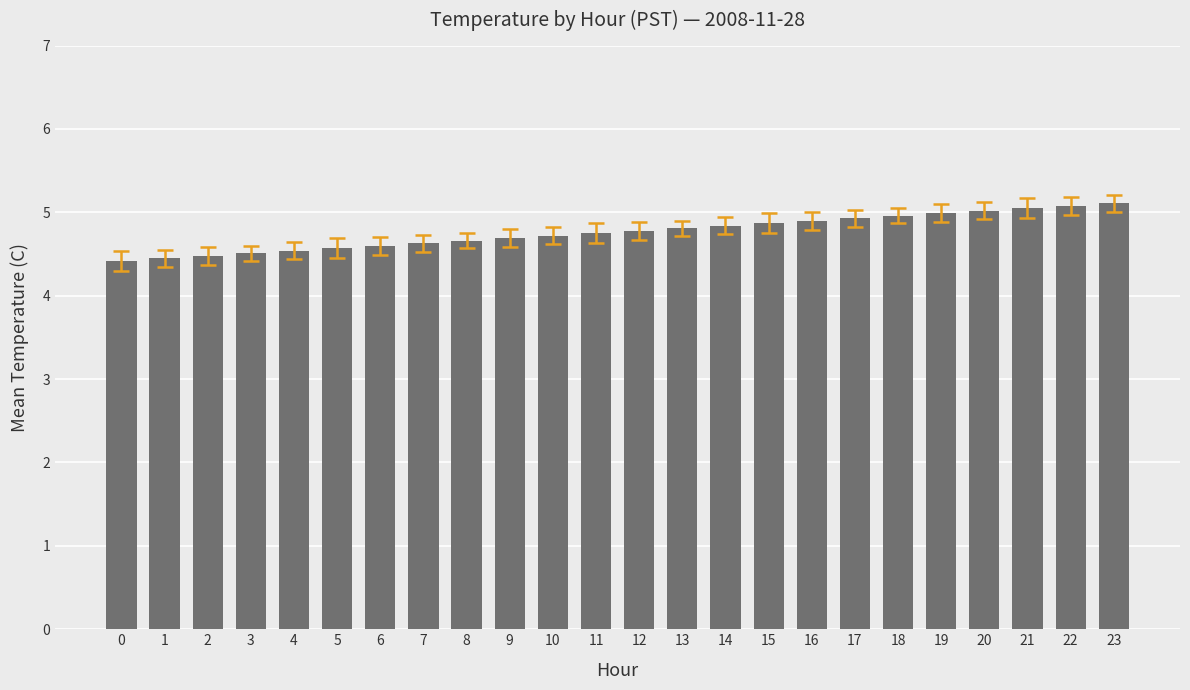

What is the difference between the values at 19 and 22?

0.1